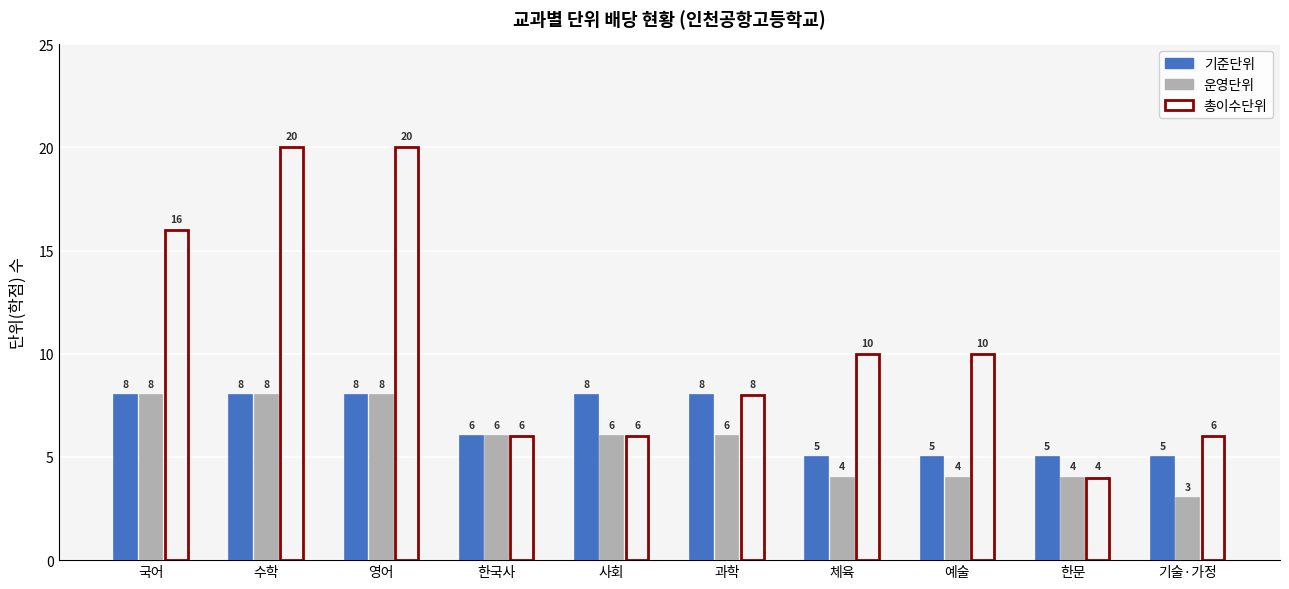

Is the value of 총이수단위 at 영어 greater than the value of 기준단위 at 체육?

Yes